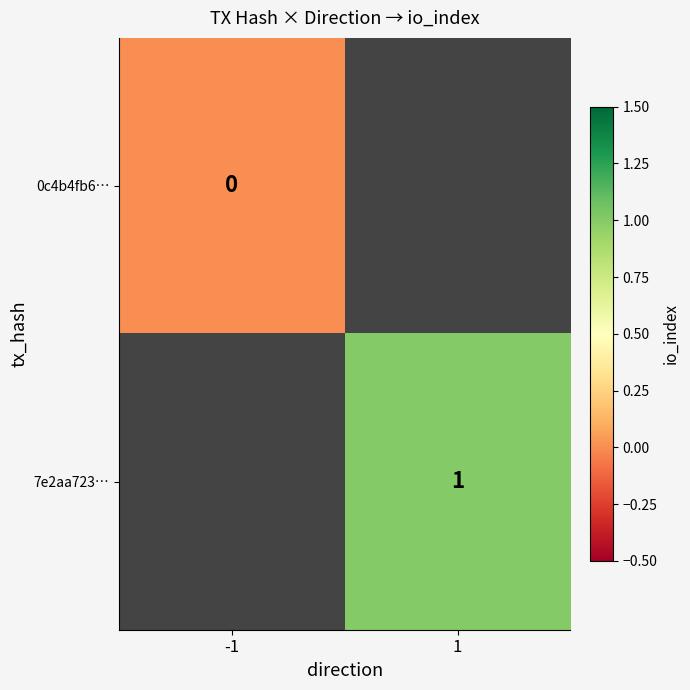

Is the value of 0c4b4fb6… at -1 greater than the value of 7e2aa723… at 1?

No